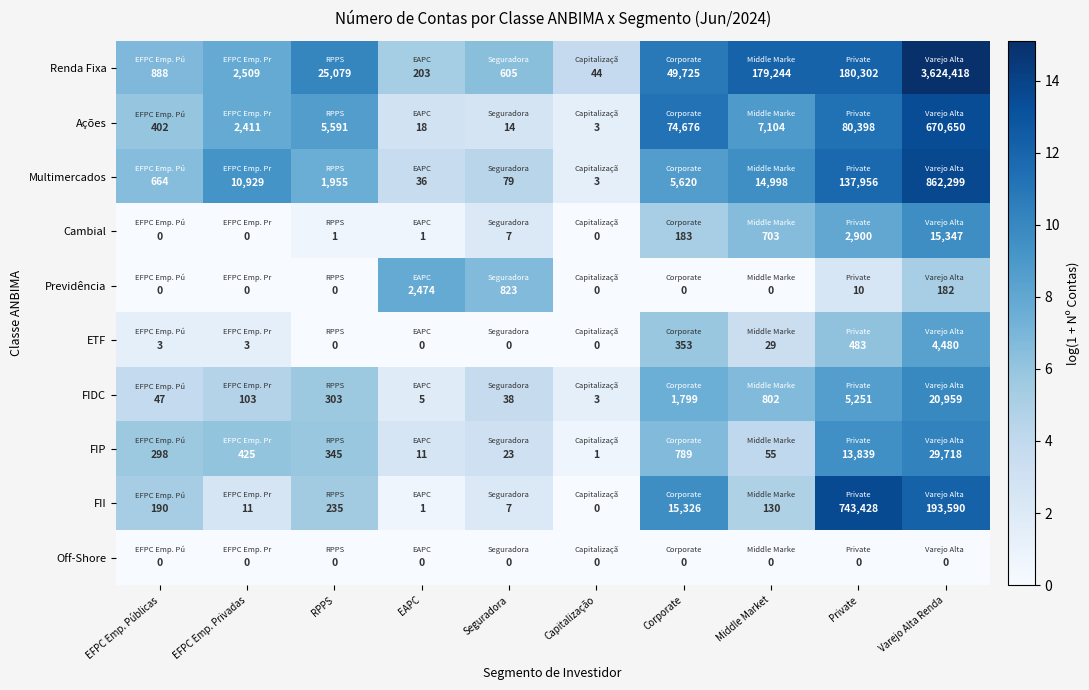

Is it true that Renda Fixa equals 49725 at Corporate?

True